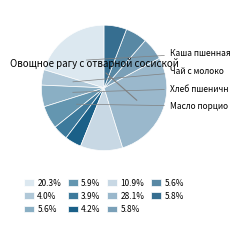

What is the largest slice in the pie chart?

Овощное рагу с отварной сосиской